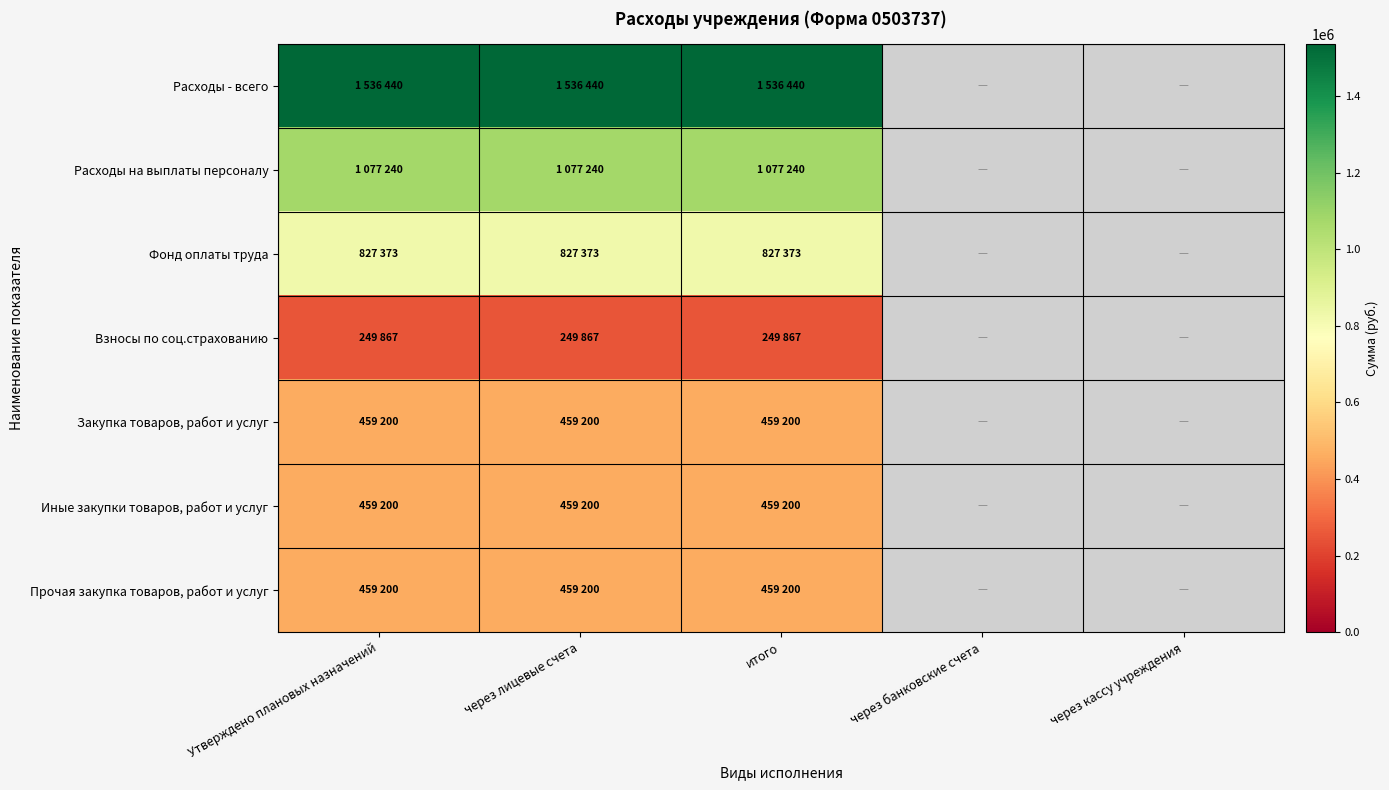

List the labels in order of Взносы по соц.страхованию value, largest first.

Утверждено плановых назначений, через лицевые счета, итого, через банковские счета, через кассу учреждения